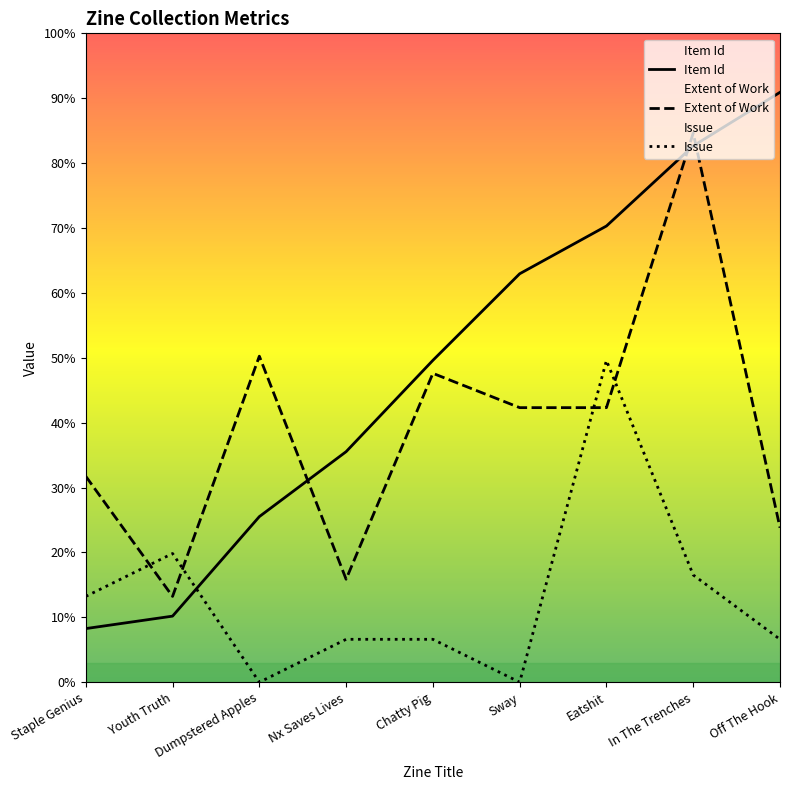

Which series has the largest total across all categories?

Item Id